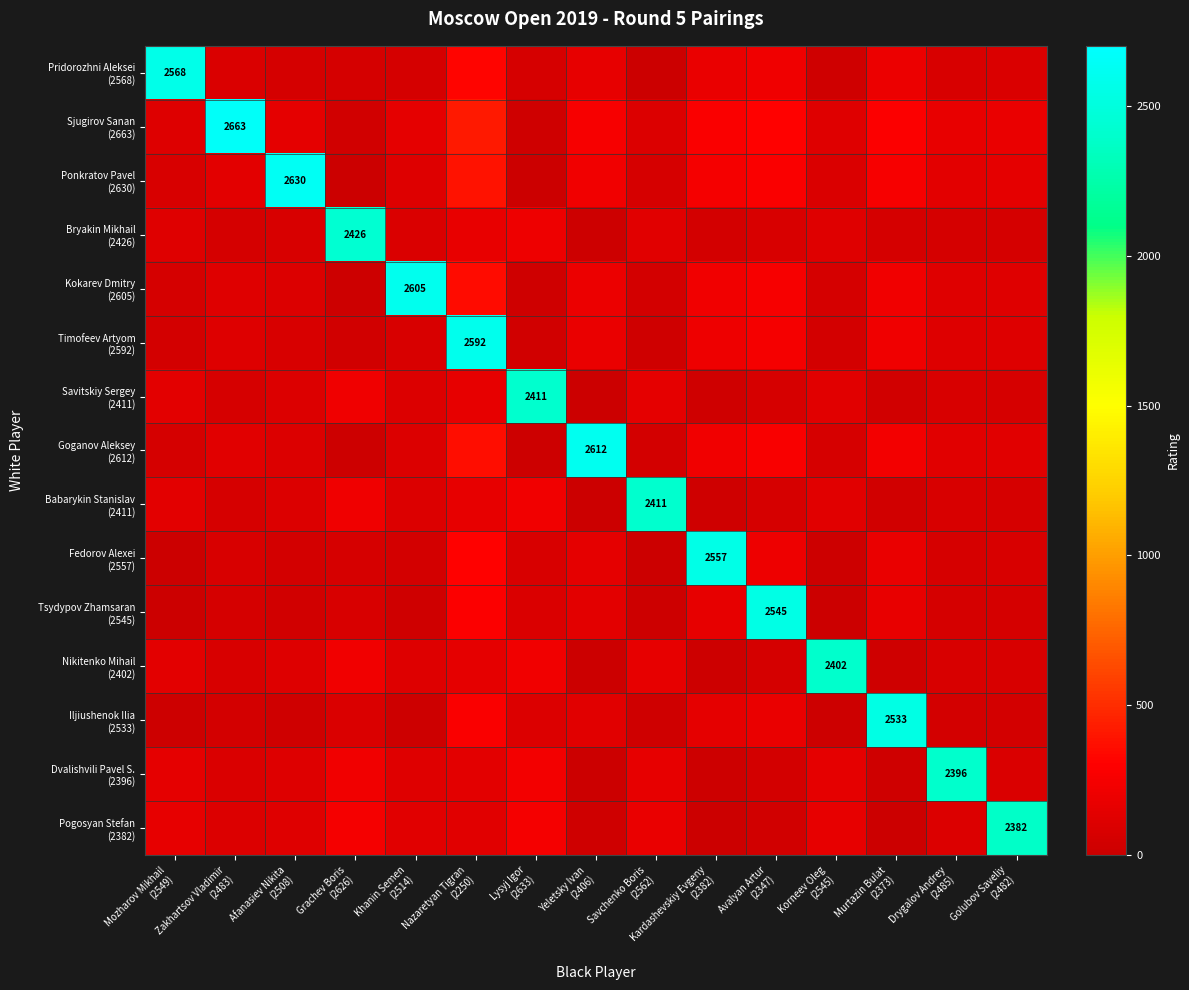

What is the total value across all series at Grachev Boris
(2626)?

3965